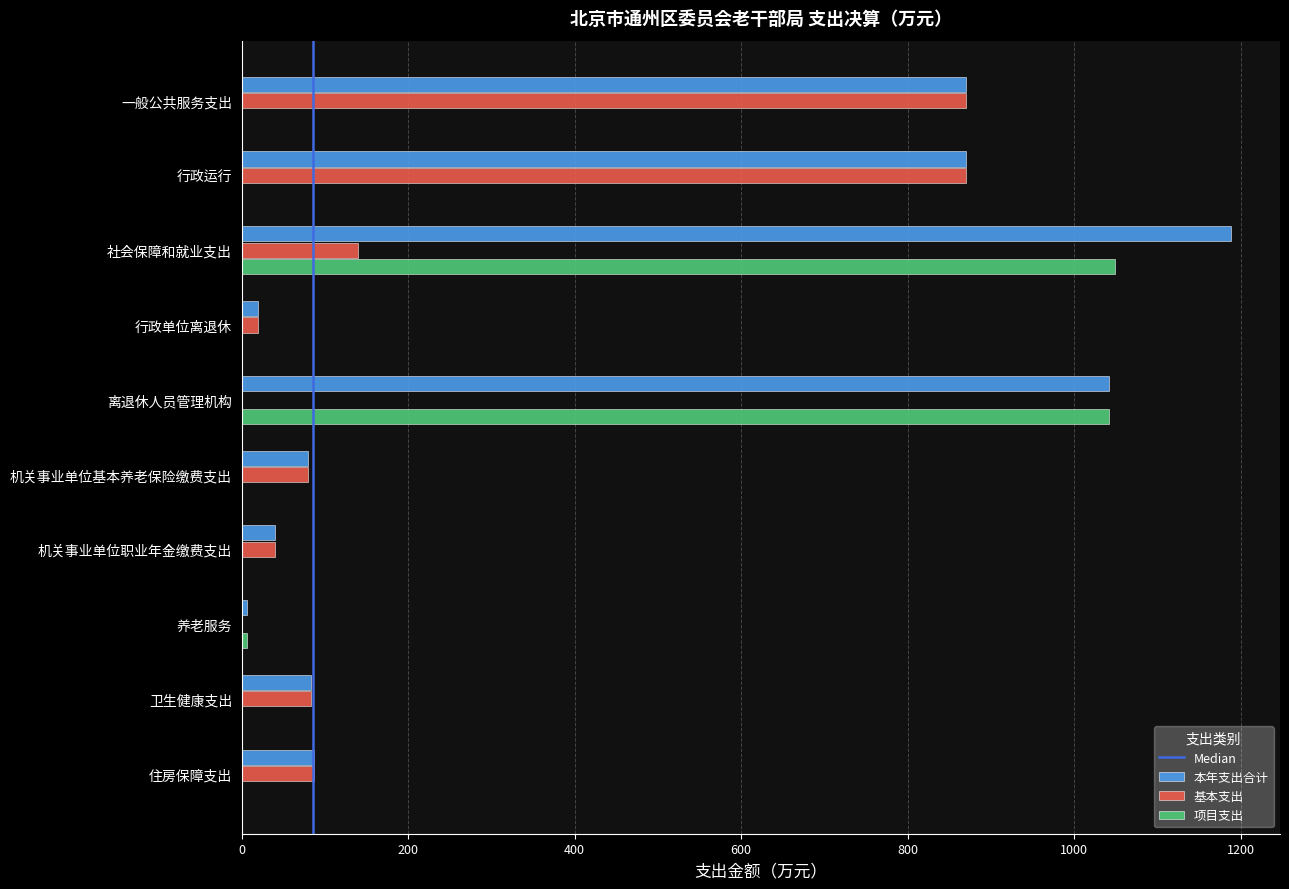

What is the total value across all series at 机关事业单位基本养老保险缴费支出?

160.3